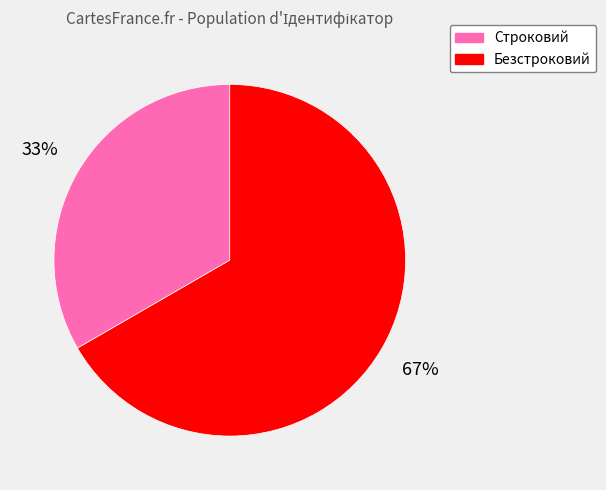

Rank the categories by value from highest to lowest.

Безстроковий, Строковий